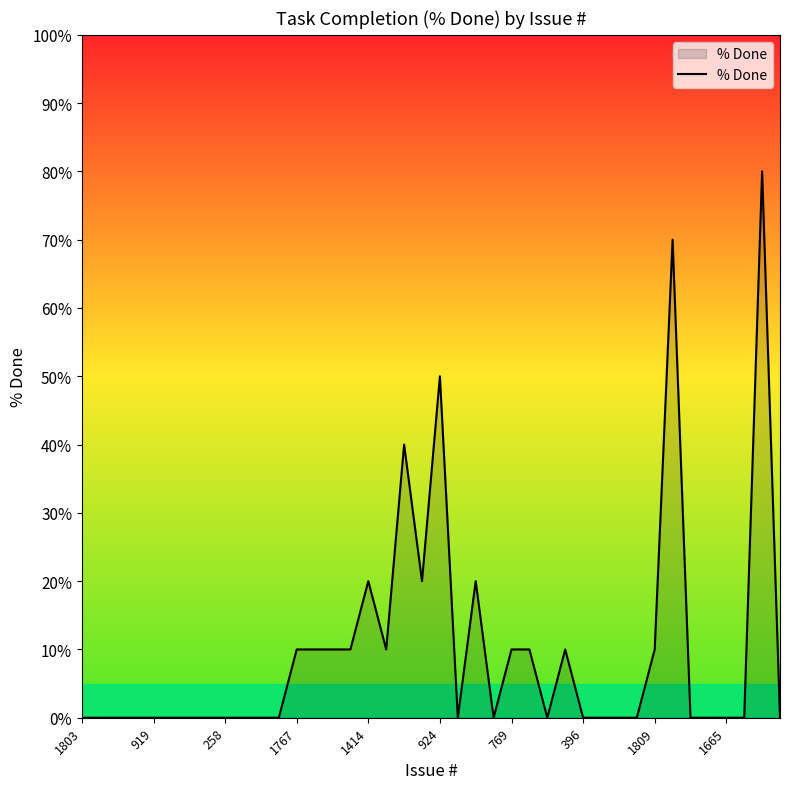

How many values are between 0 and 10?

33